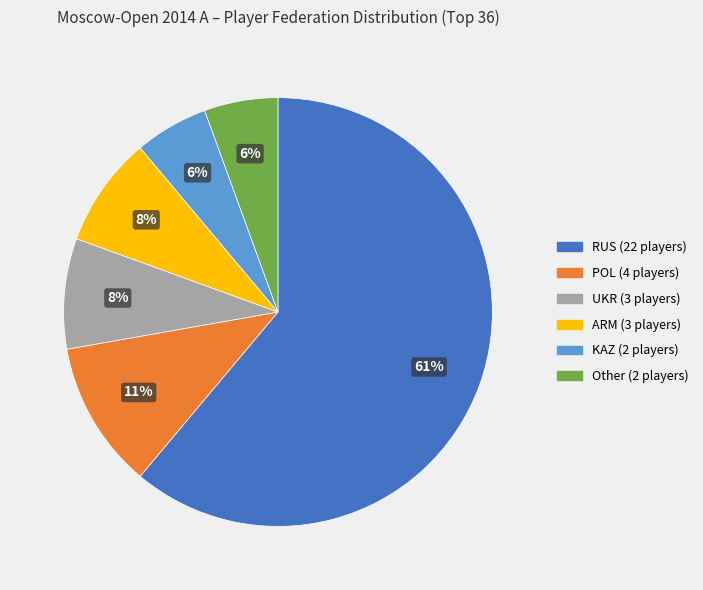

Which has a higher value, POL or ARM?

POL